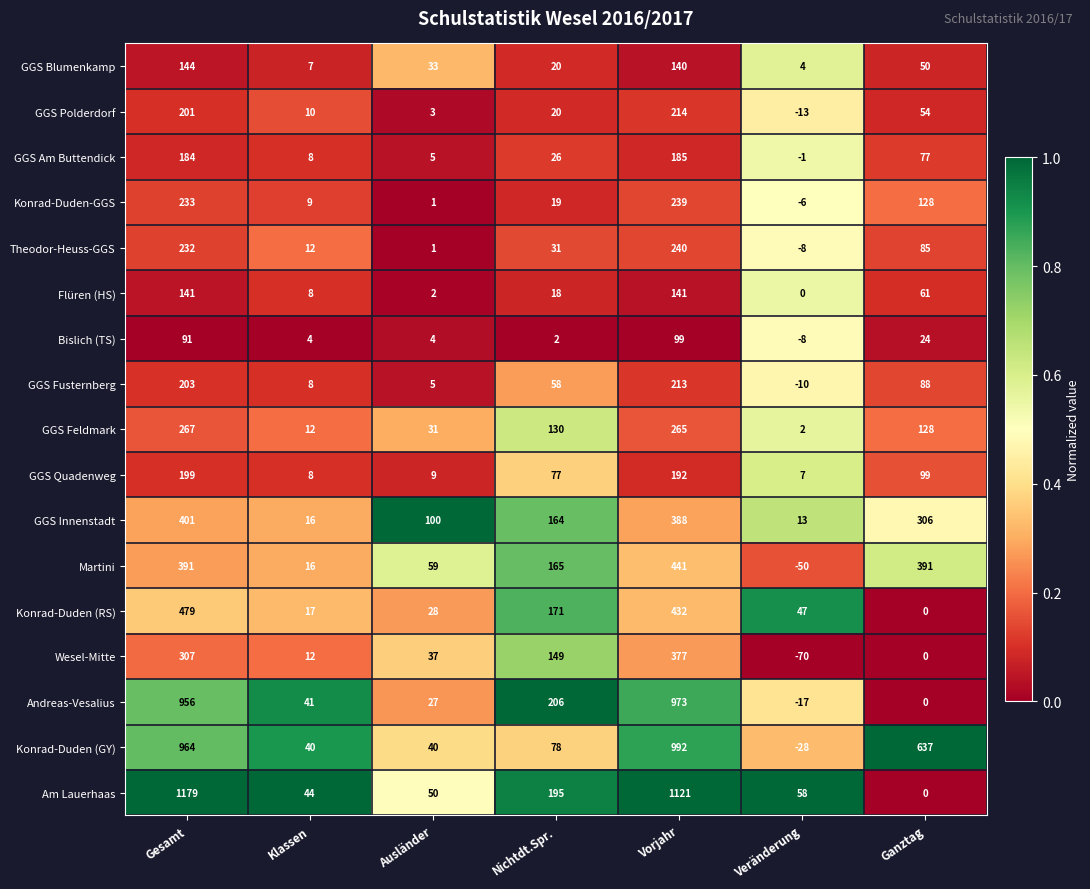

How many values in the GGS Am Buttendick series are below 26?

3